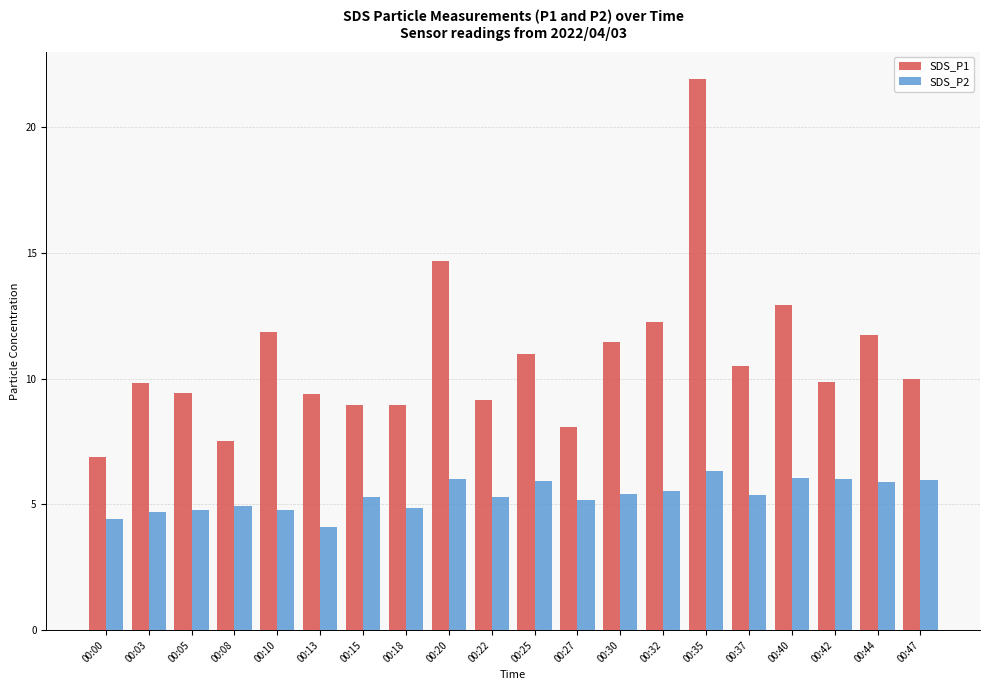

Is the value of SDS_P1 at 00:47 greater than the value of SDS_P2 at 00:44?

Yes